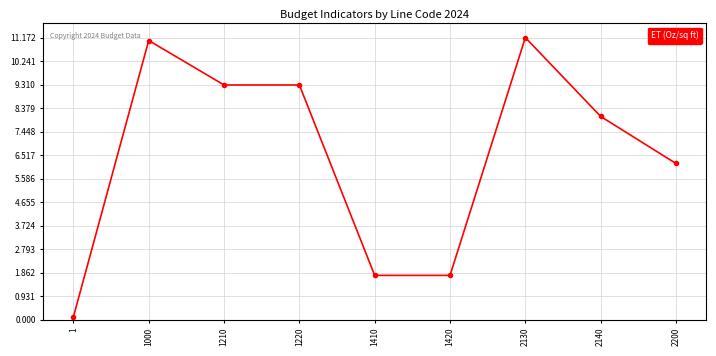

How many distinct data groups are displayed?

1